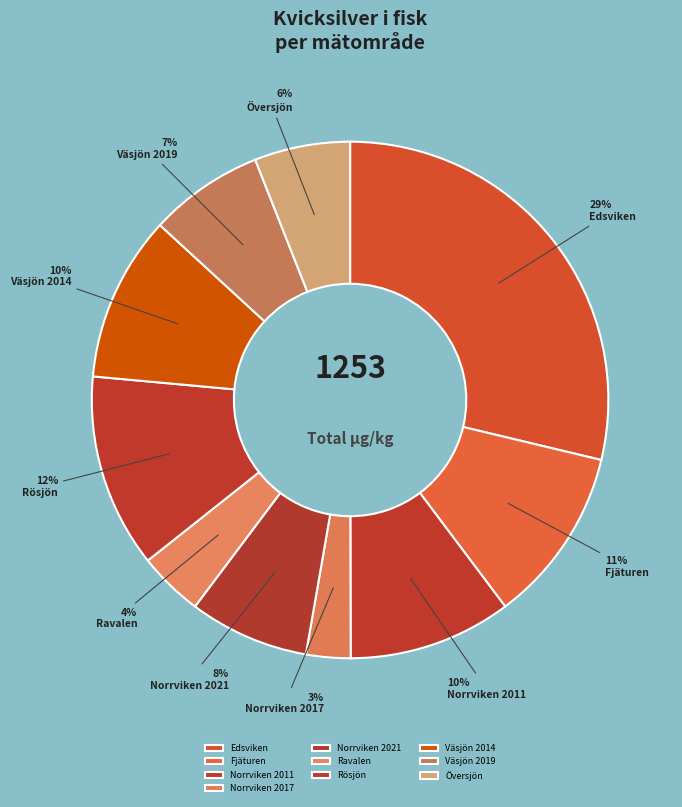

What is the total percentage of Norrviken 2011 and Edsviken?

38.9%